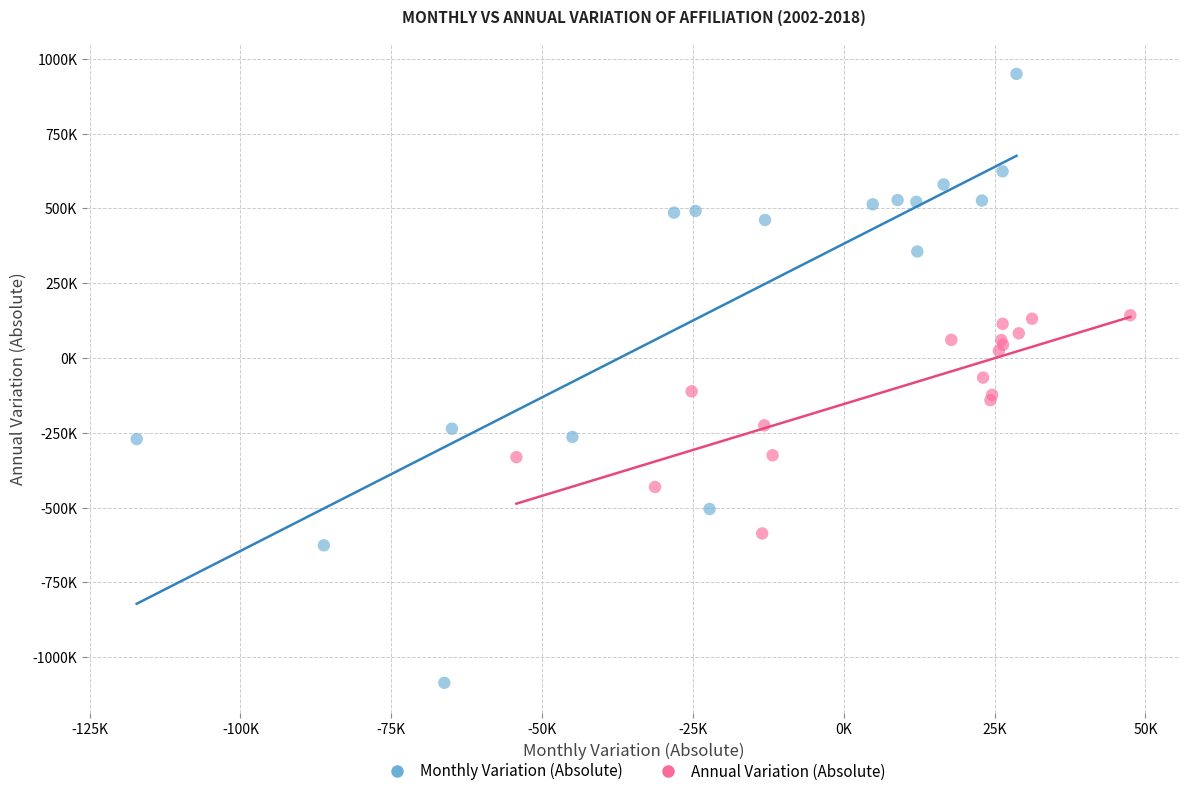

Which series has the widest spread of Y values?

Monthly Variation (Absolute)